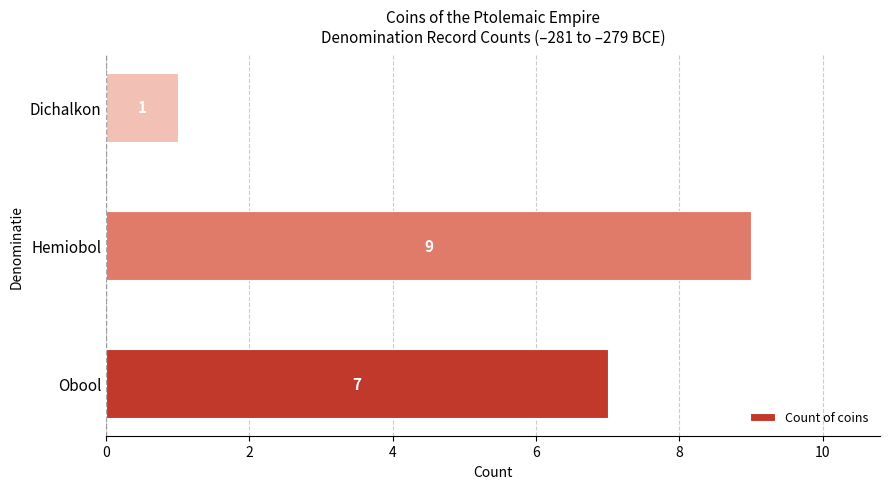

Reading top to bottom, list all the values displayed in this chart.

1	9	7